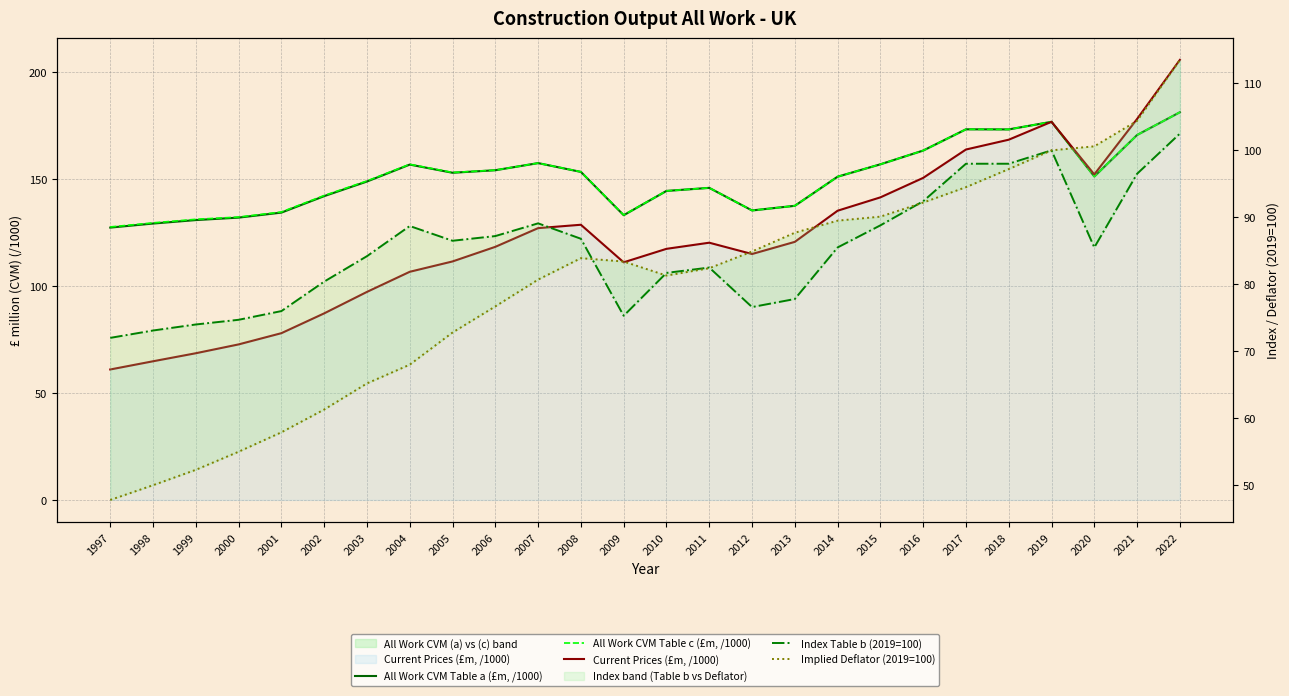

What is the value of the All Work CVM Table c (£m, /1000) point at the 22nd from the left?

173.2